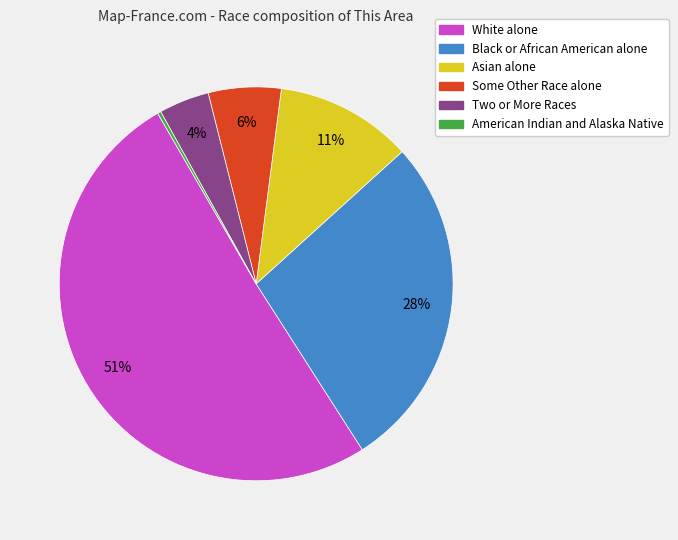

Do Two or More Races and Asian alone together represent more than half of the pie?

No